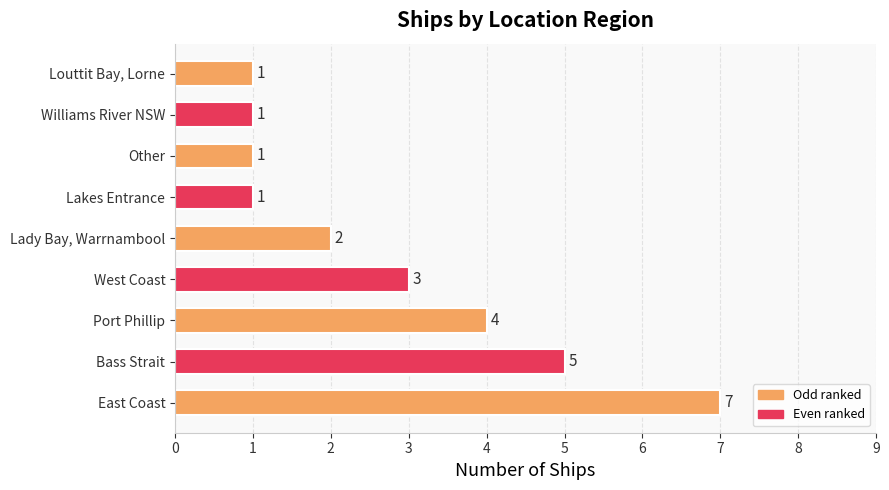

What is the sum of all values?

25